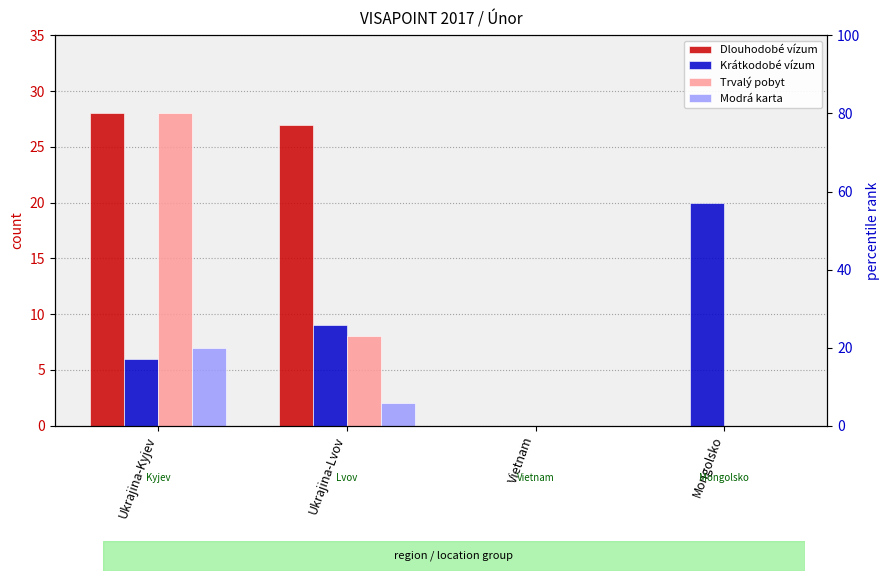

Which series has the largest total across all categories?

Dlouhodobé vízum